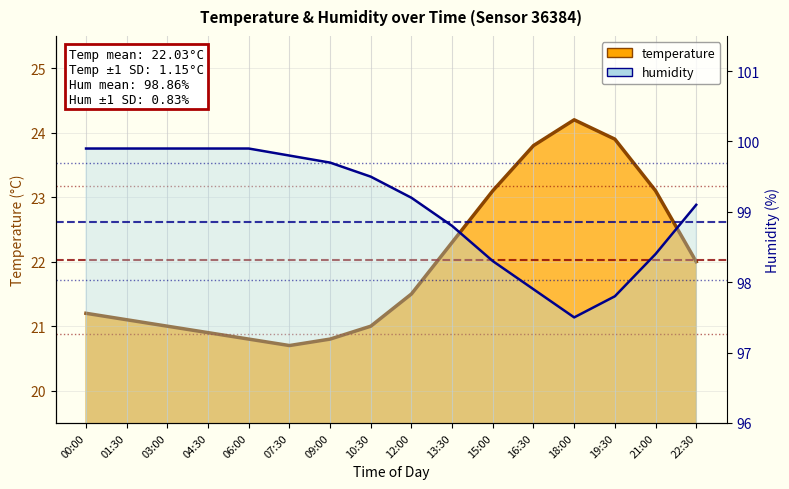

The value of humidity at 07:30 is 99.8. True or false?

True